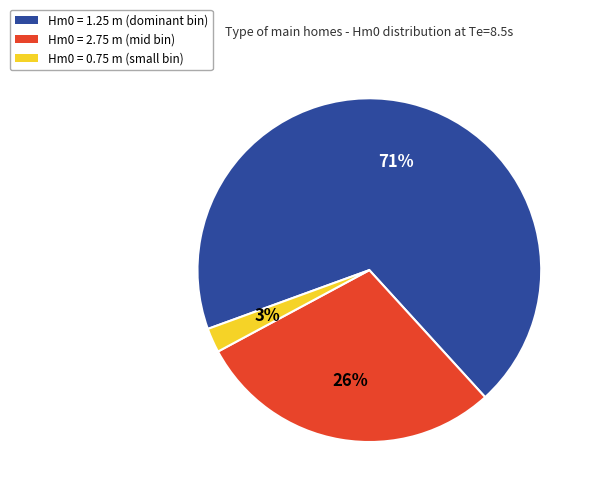

Between 2.75 and 0.75, which is larger?

2.75